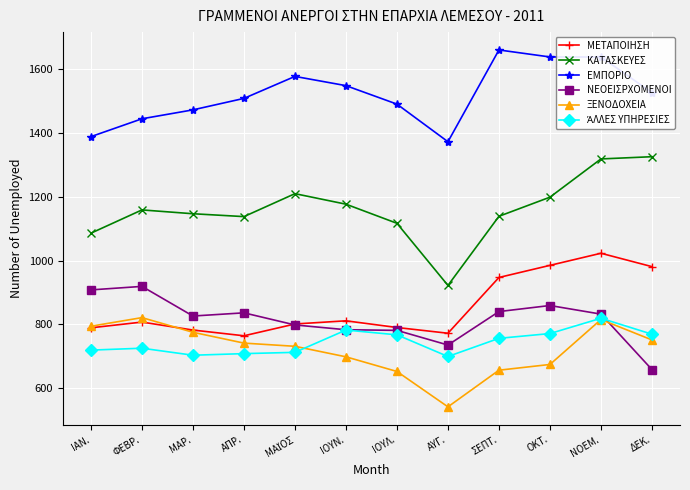

What is the label of the 4th point from the right?

ΣΕΠΤ.